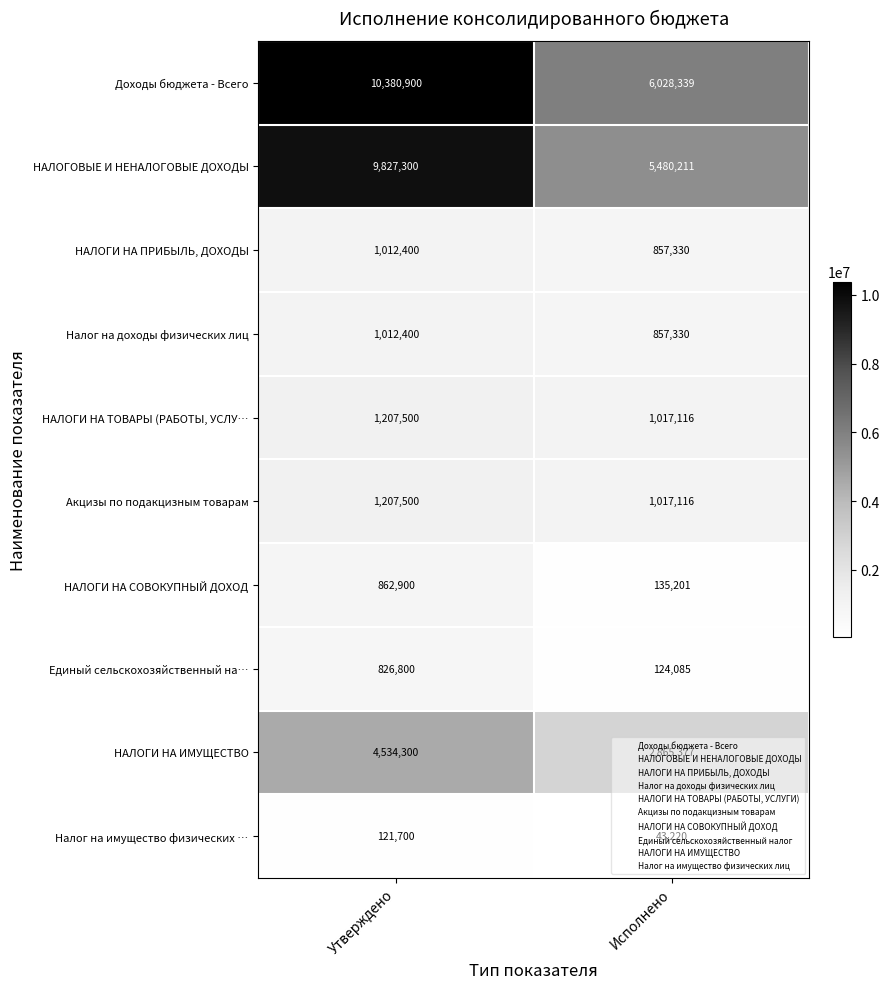

The value of НАЛОГИ НА ИМУЩЕСТВО at Исполнено is 2865377. True or false?

True